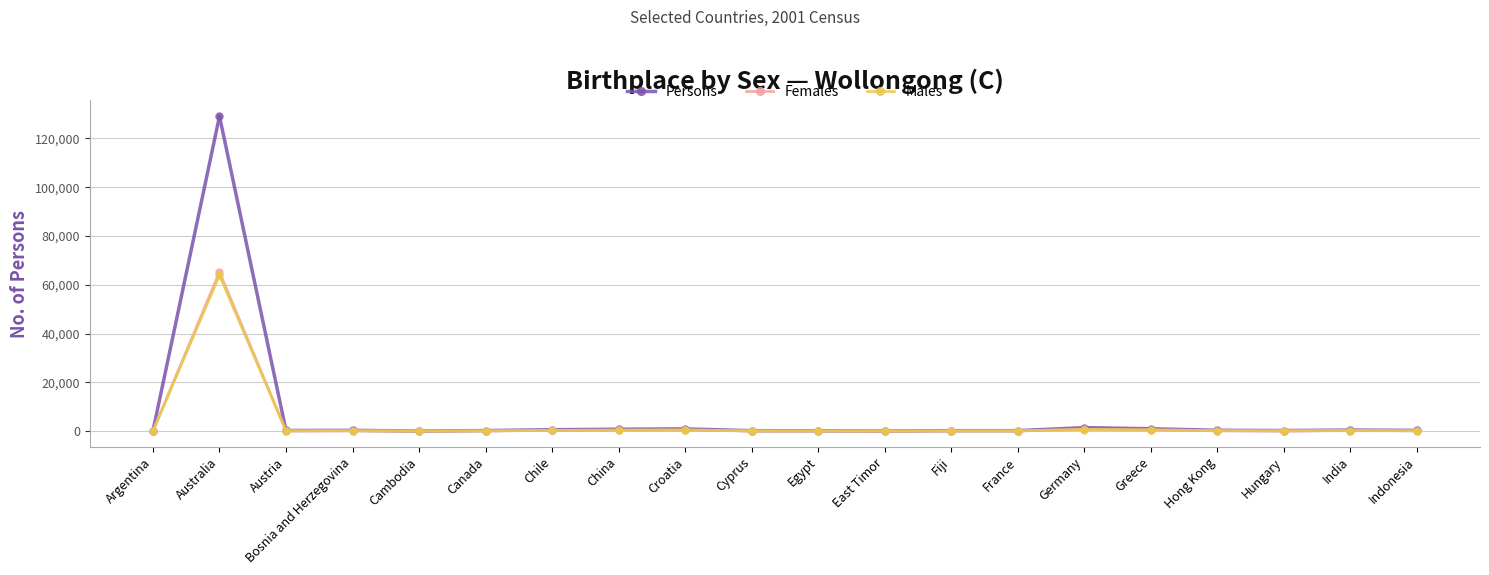

What is the highest value of the Persons series?

129130